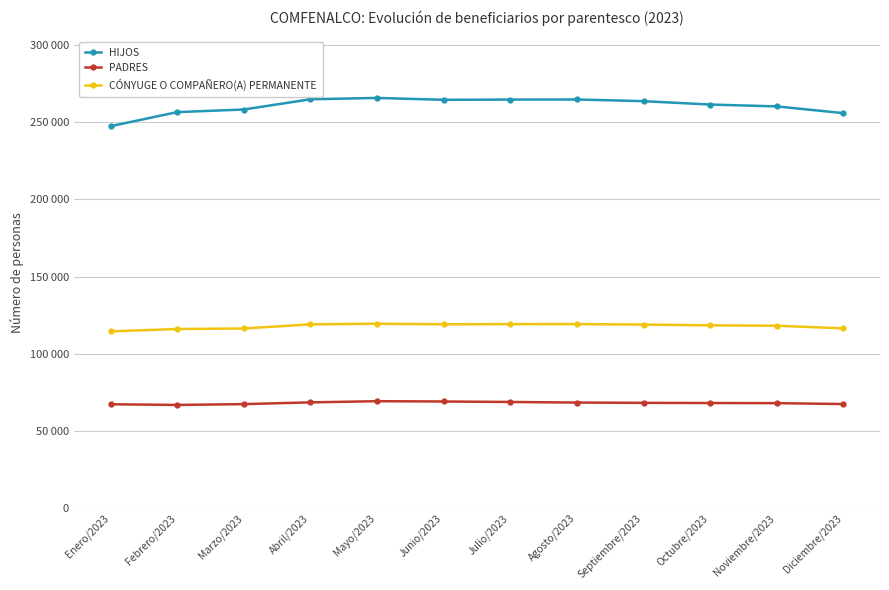

What is the label of the 12th point from the right?

Enero/2023